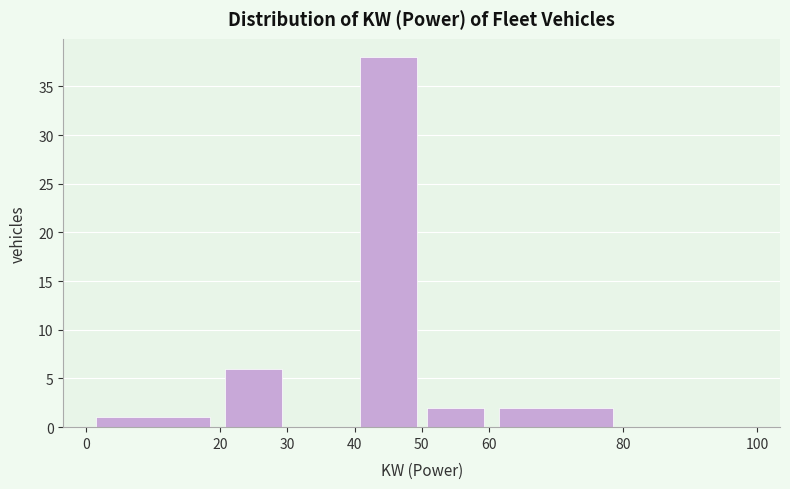

Over which range of the x-axis is the bar tallest?

40 to 50